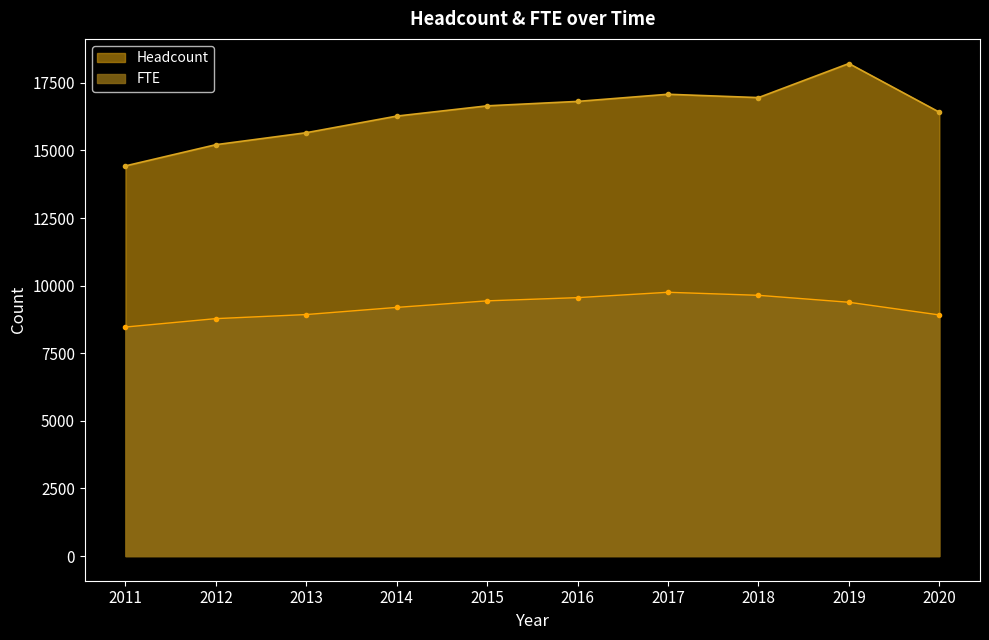

Reading left to right, extract all data points from this chart.

Headcount: 2011=14427.0	2012=15211.0	2013=15654.0	2014=16268.0	2015=16647.0	2016=16811.0	2017=17075.0	2018=16952.0	2019=18212.0	2020=16413.0
FTE: 2011=8469.0	2012=8779.8	2013=8930.9	2014=9195.1	2015=9437.0	2016=9556.0	2017=9754.0	2018=9642.0	2019=9385.0	2020=8916.0